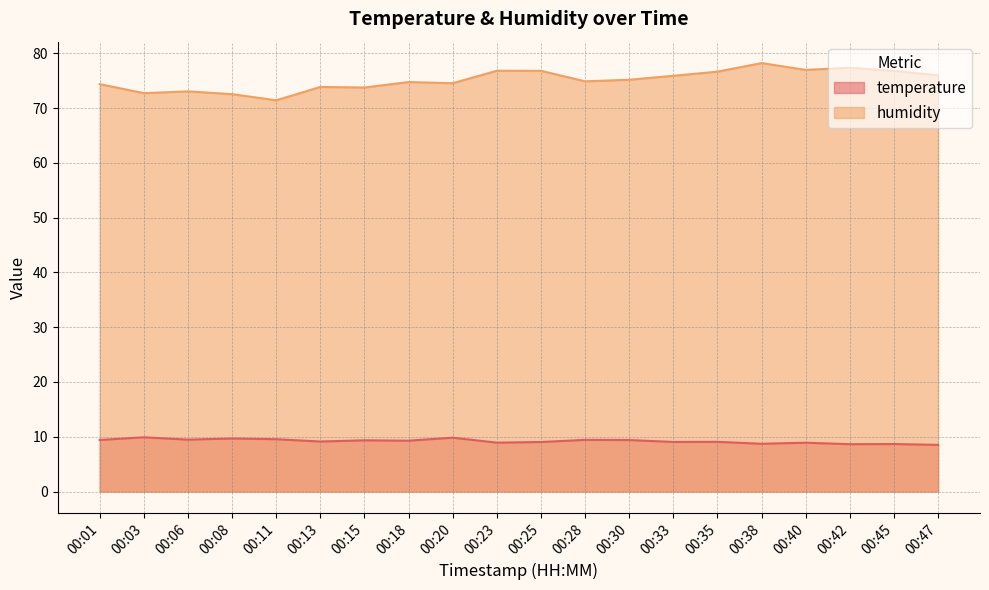

List the series in order of their peak value, lowest first.

temperature, humidity